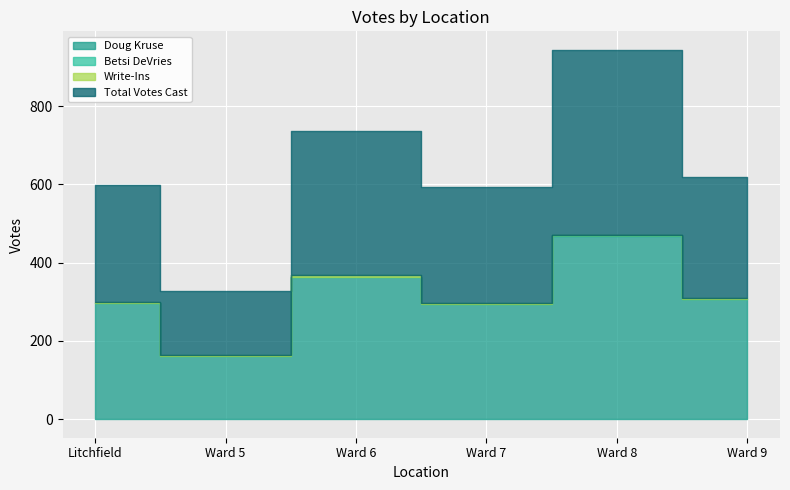

What position from the right is Ward 5?

5